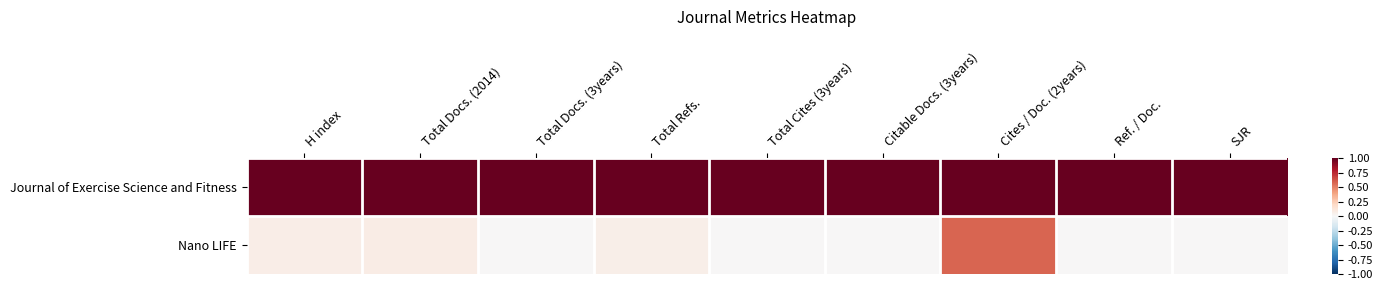

List the series in order of their peak value, lowest first.

Nano LIFE, Journal of Exercise Science and Fitness